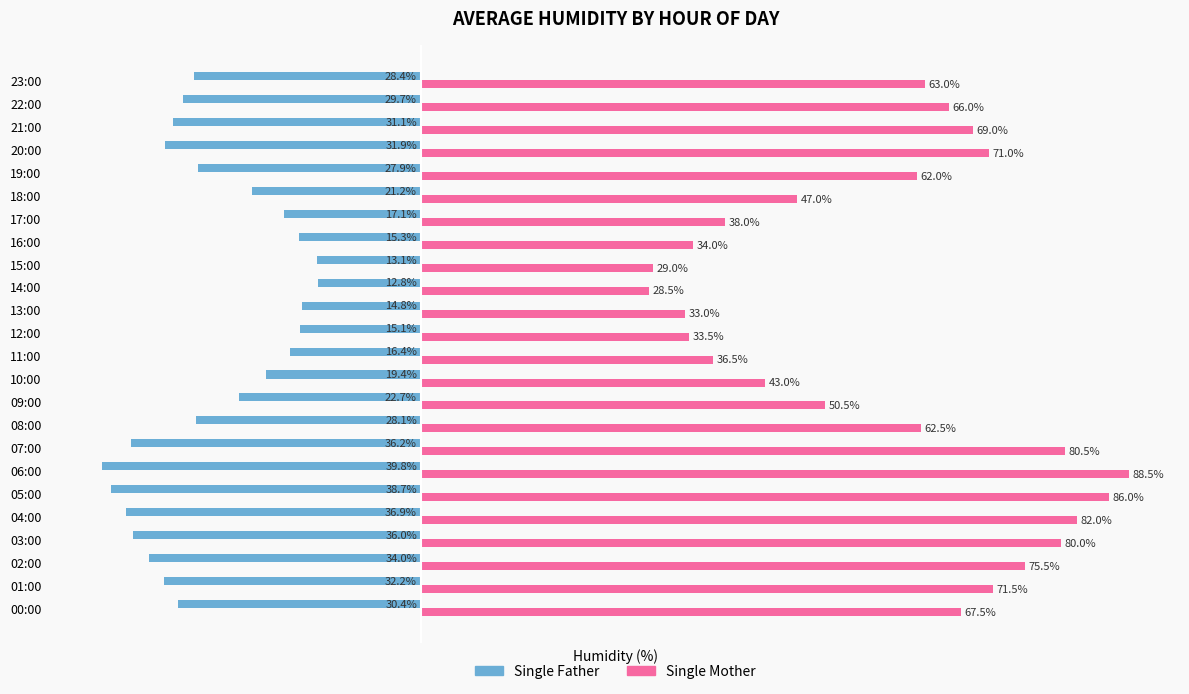

At which label is Single Mother closest to 58?

19:00